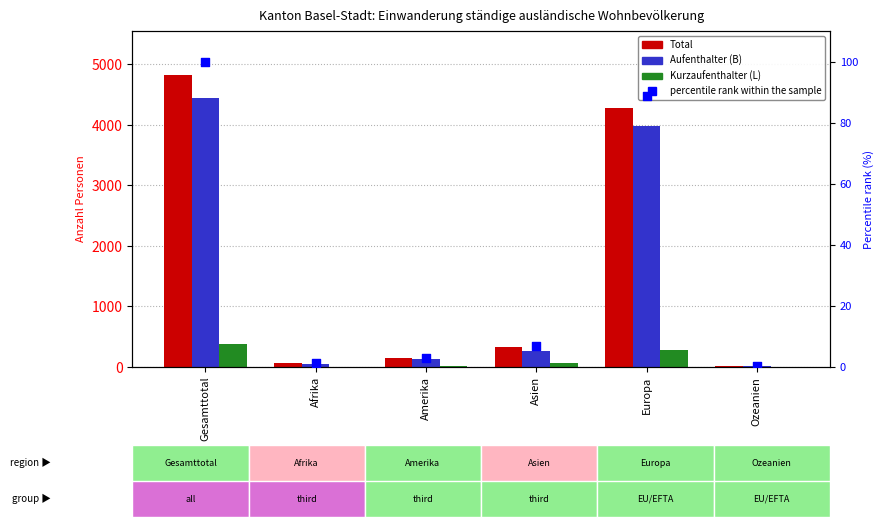

What are all the series names shown in the legend?

Total, Aufenthalter (B), Kurzaufenthalter (L), percentile rank within the sample